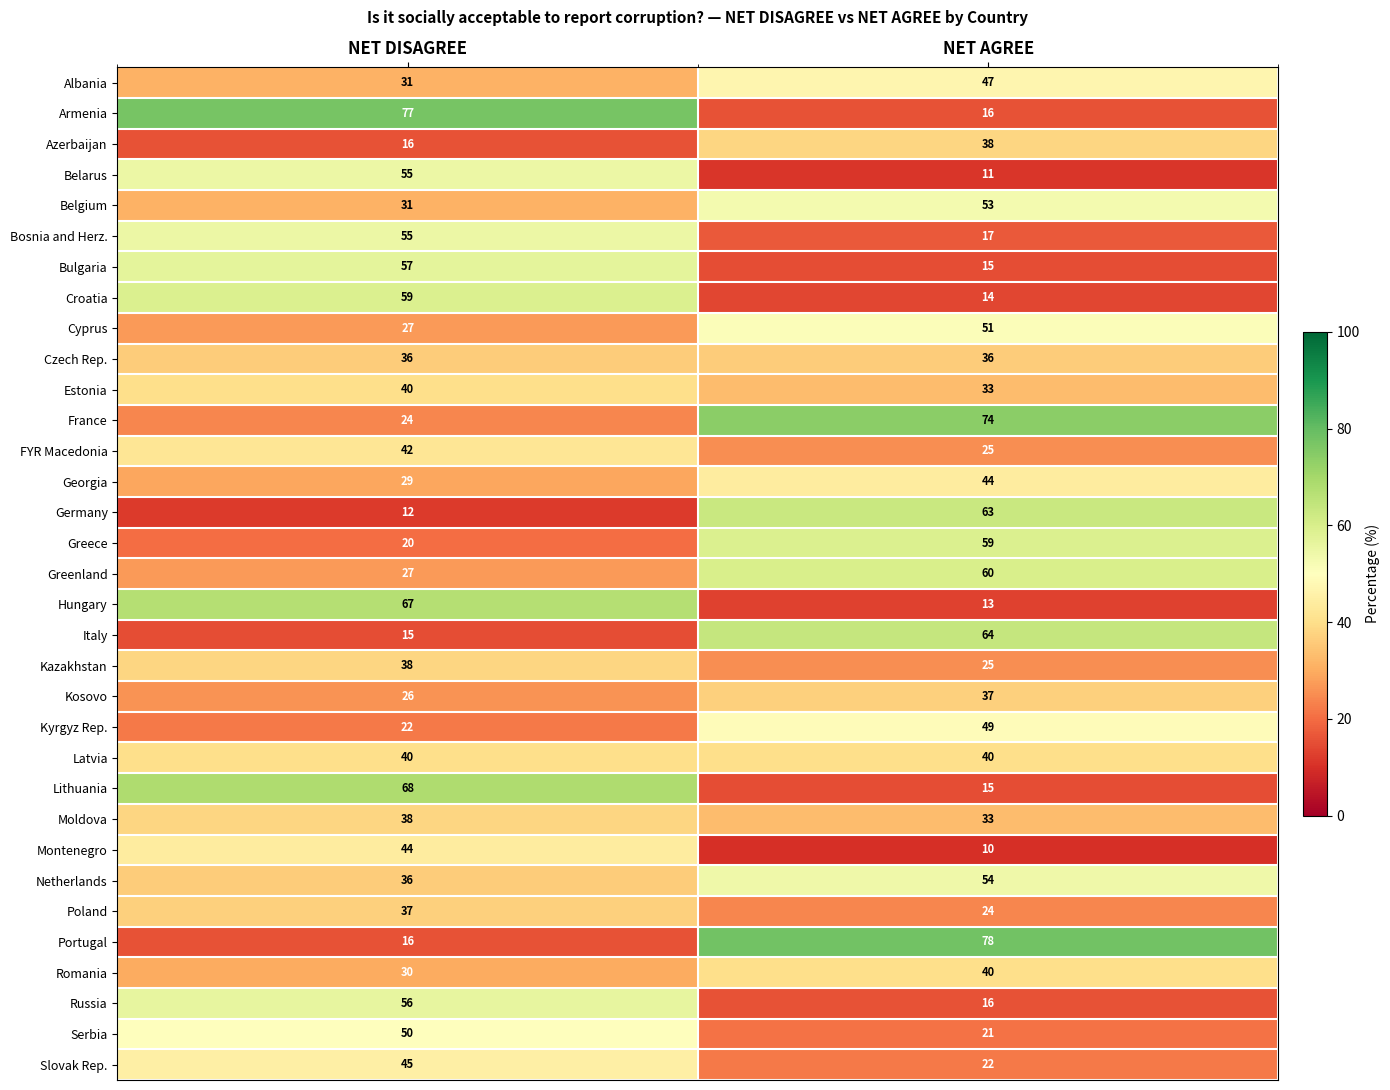

Which series has the largest total across all categories?

France